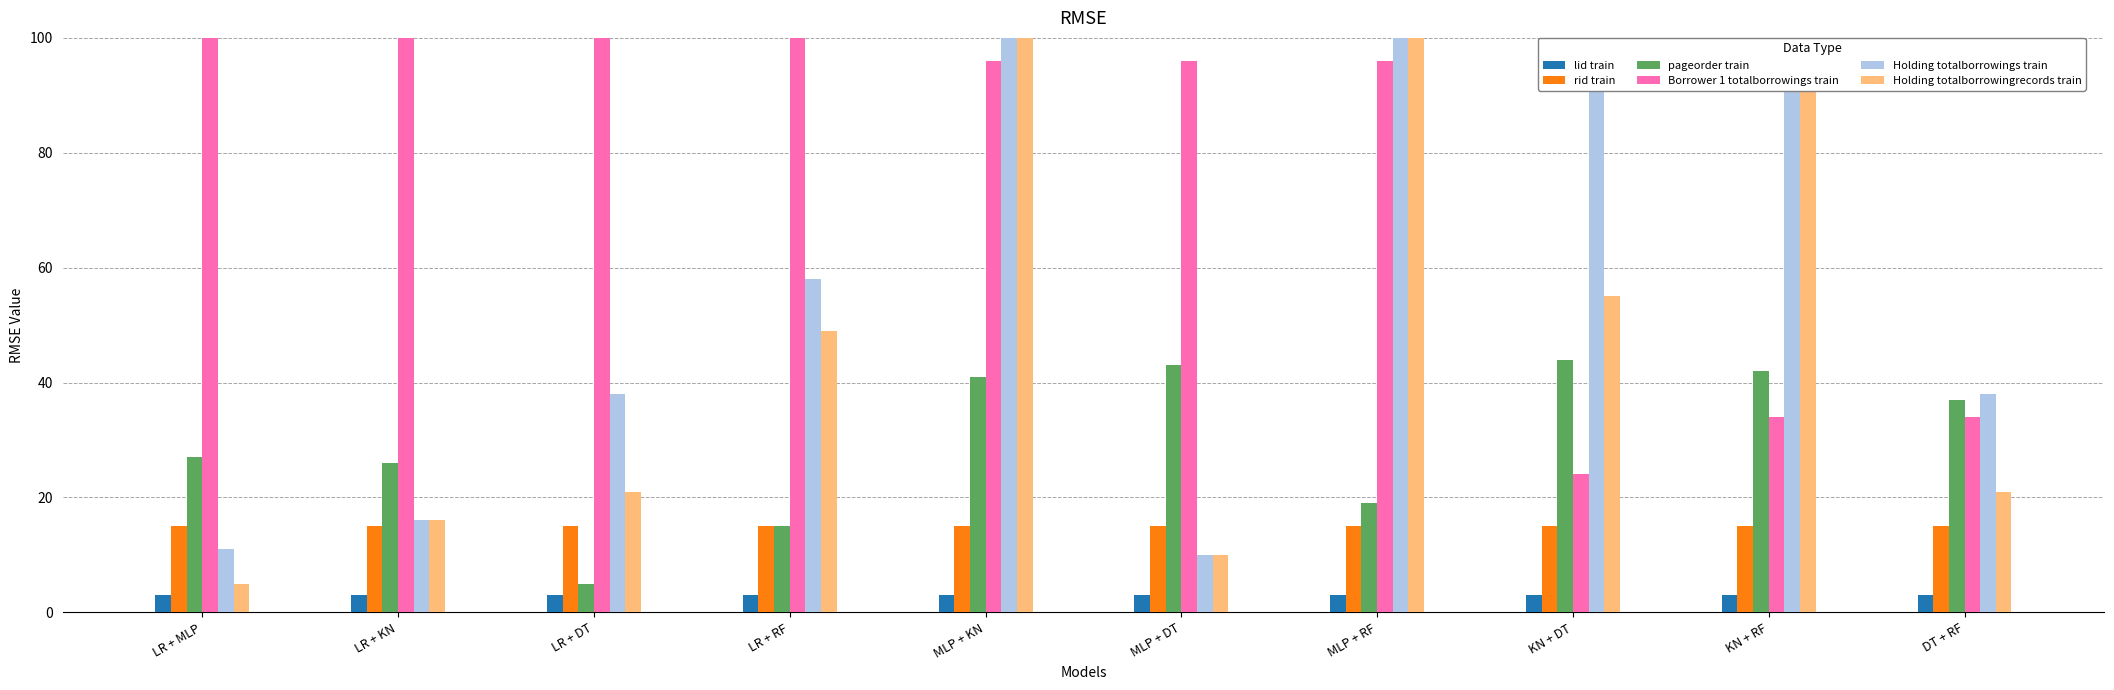

Which label corresponds to the smallest value in the chart?

LR + MLP